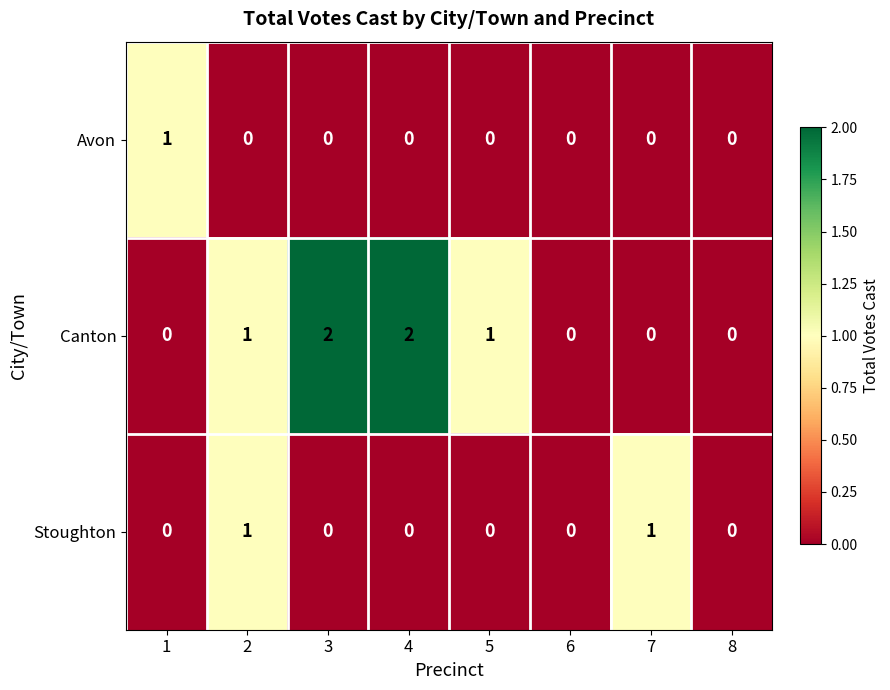

Rank the series by their average value, from highest to lowest.

Canton, Stoughton, Avon